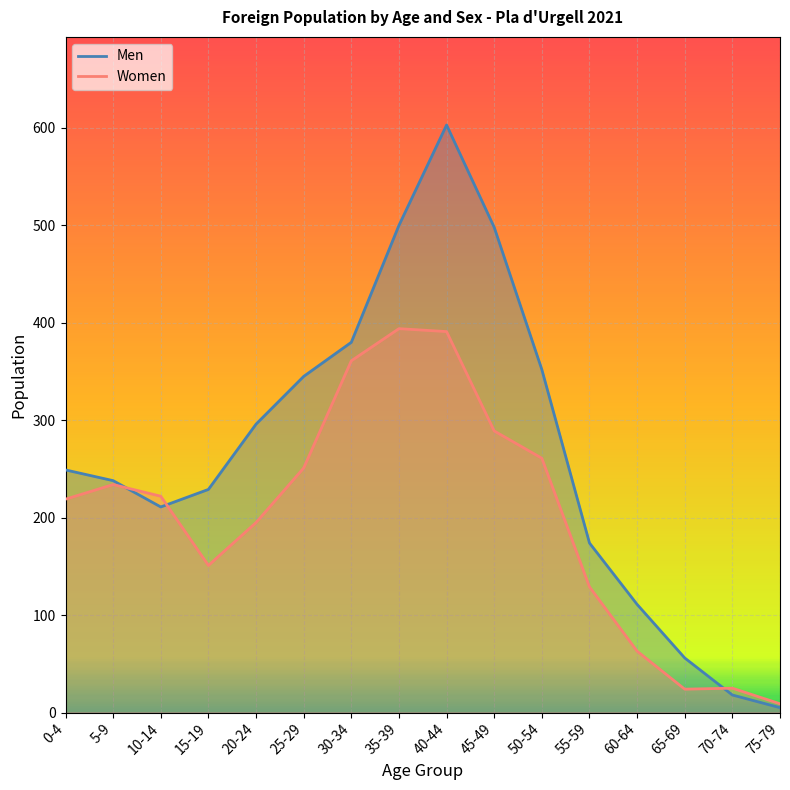

Reading right to left, what are all the values shown in this chart?

Men: 5	18	56	111	174	352	498	603	500	380	345	296	229	211	238	249
Women: 9	25	24	63	129	261	289	391	394	361	251	195	151	222	234	219